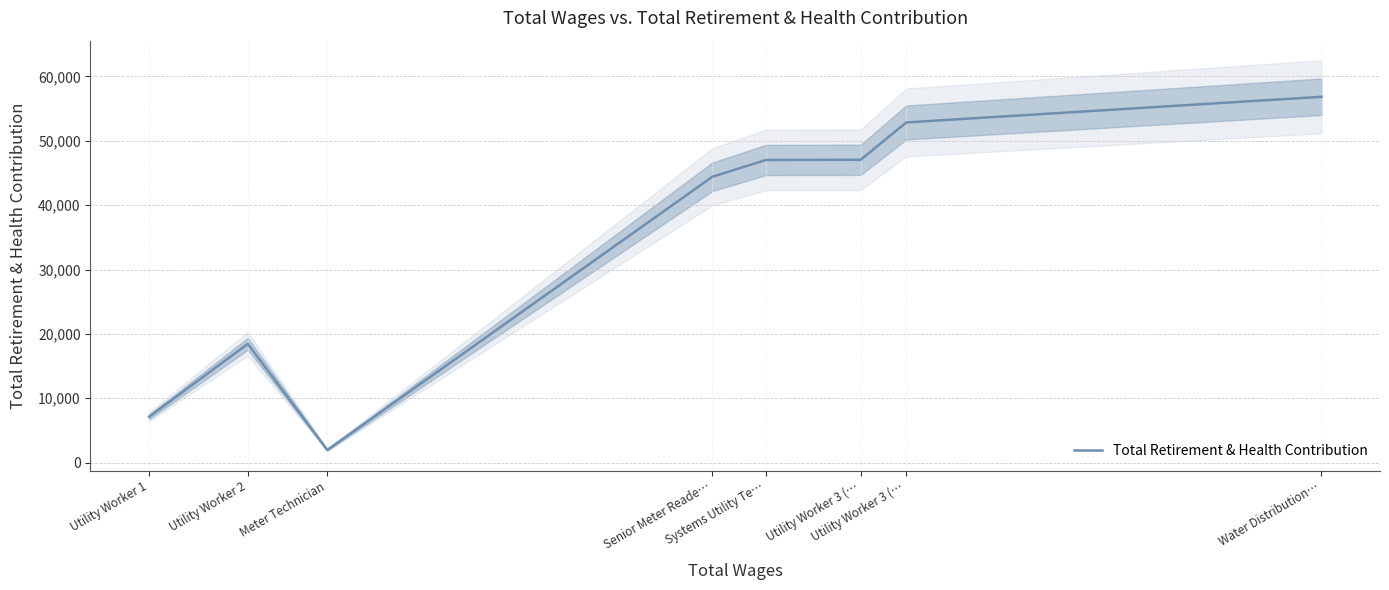

What is the change in value from Meter Technician to Systems Utility Te…?

+45075